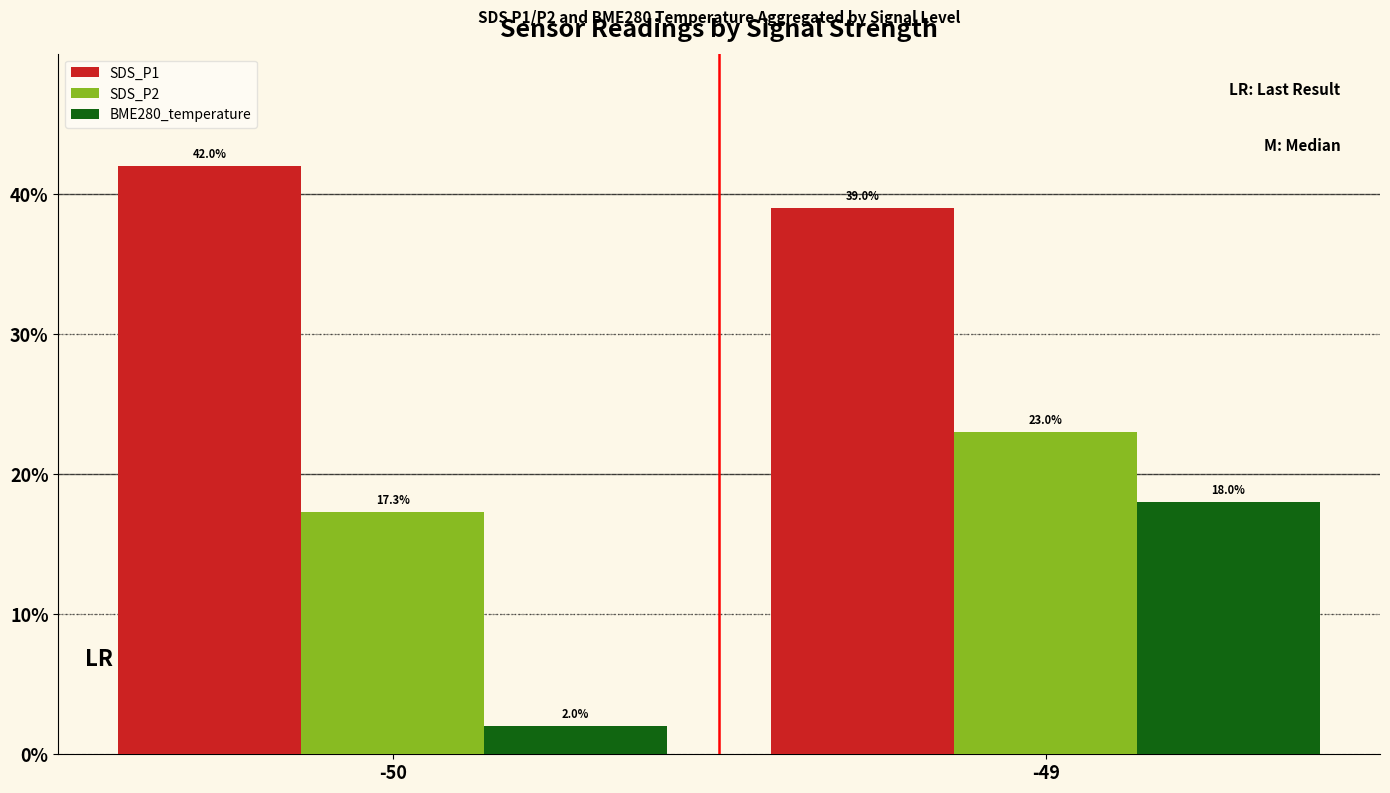

Is it true that SDS_P2 equals 8.5 at -50?

False